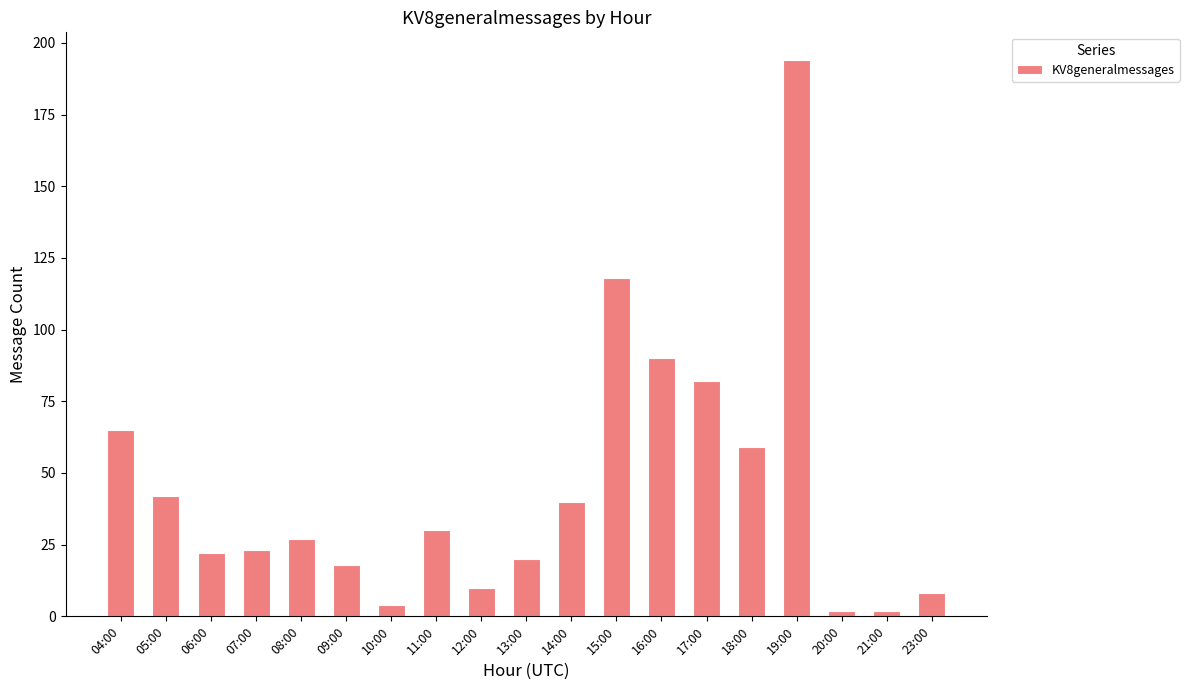

Where does the data first go above 27?

04:00